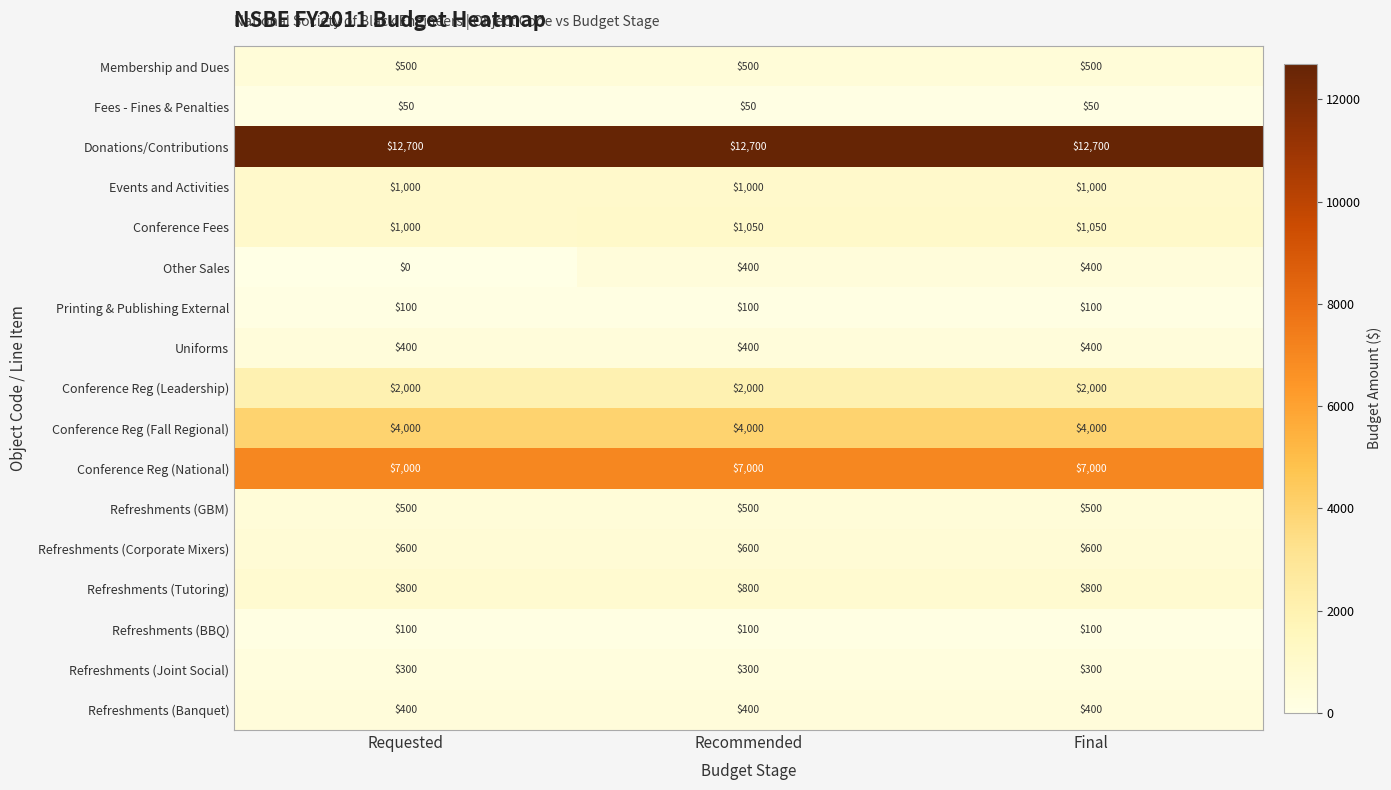

What is the approximate value of Fees - Fines & Penalties at Final?

50